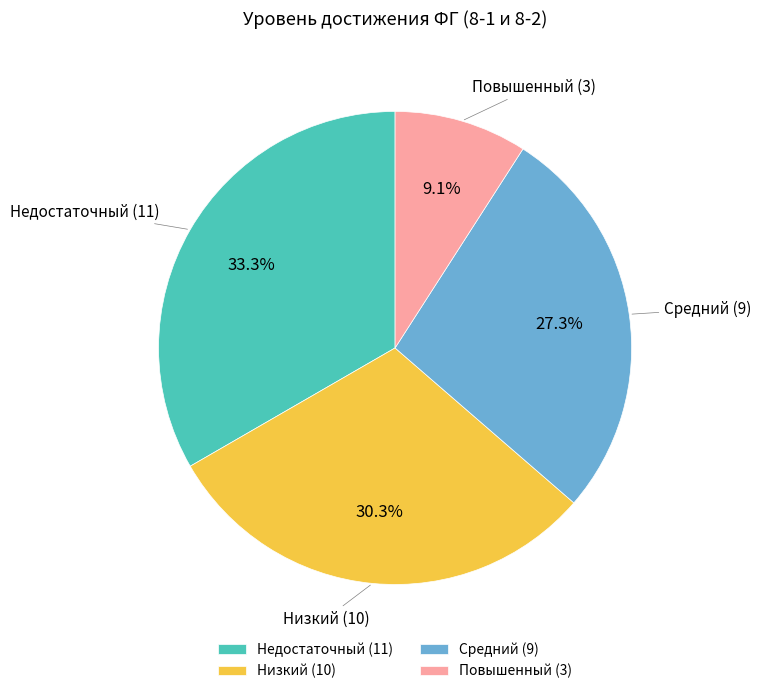

Is there a majority slice in this chart?

No